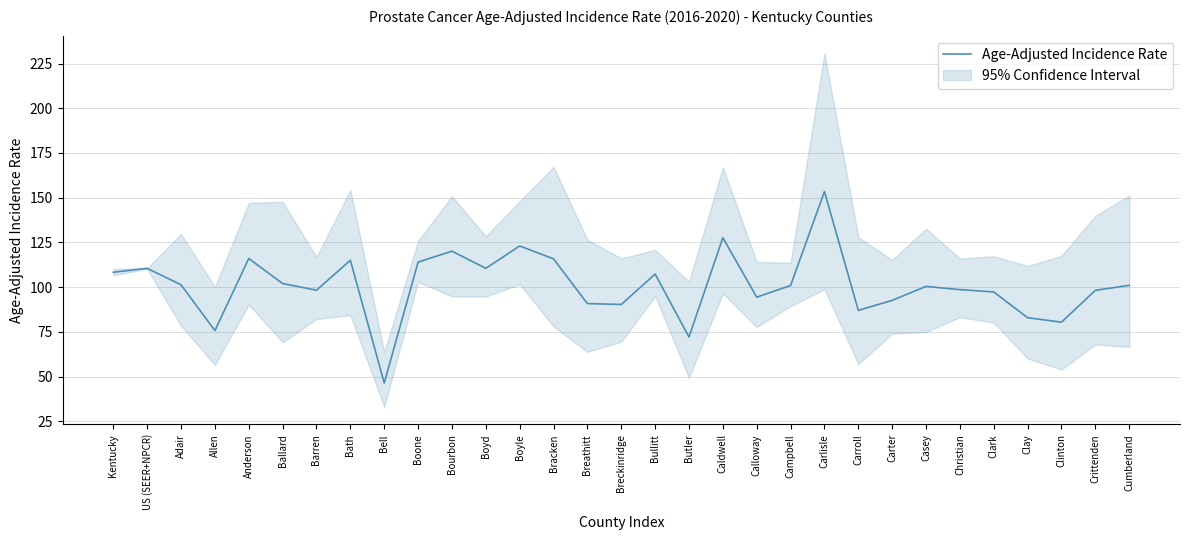

How many interior local peaks (higher than both neighbors) does the data have?

9